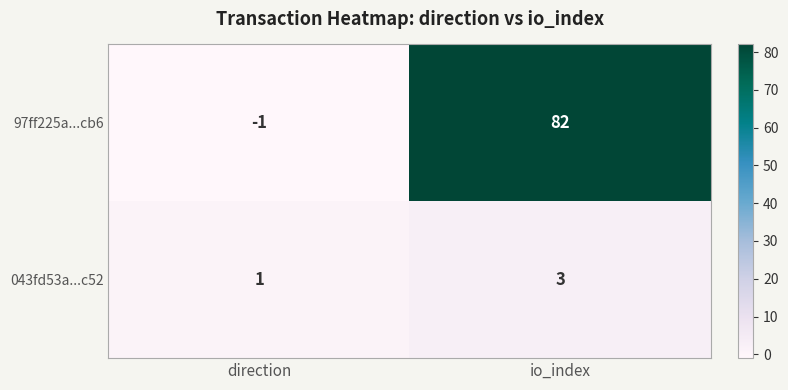

Which category has the highest value in the 043fd53a...c52 series?

io_index